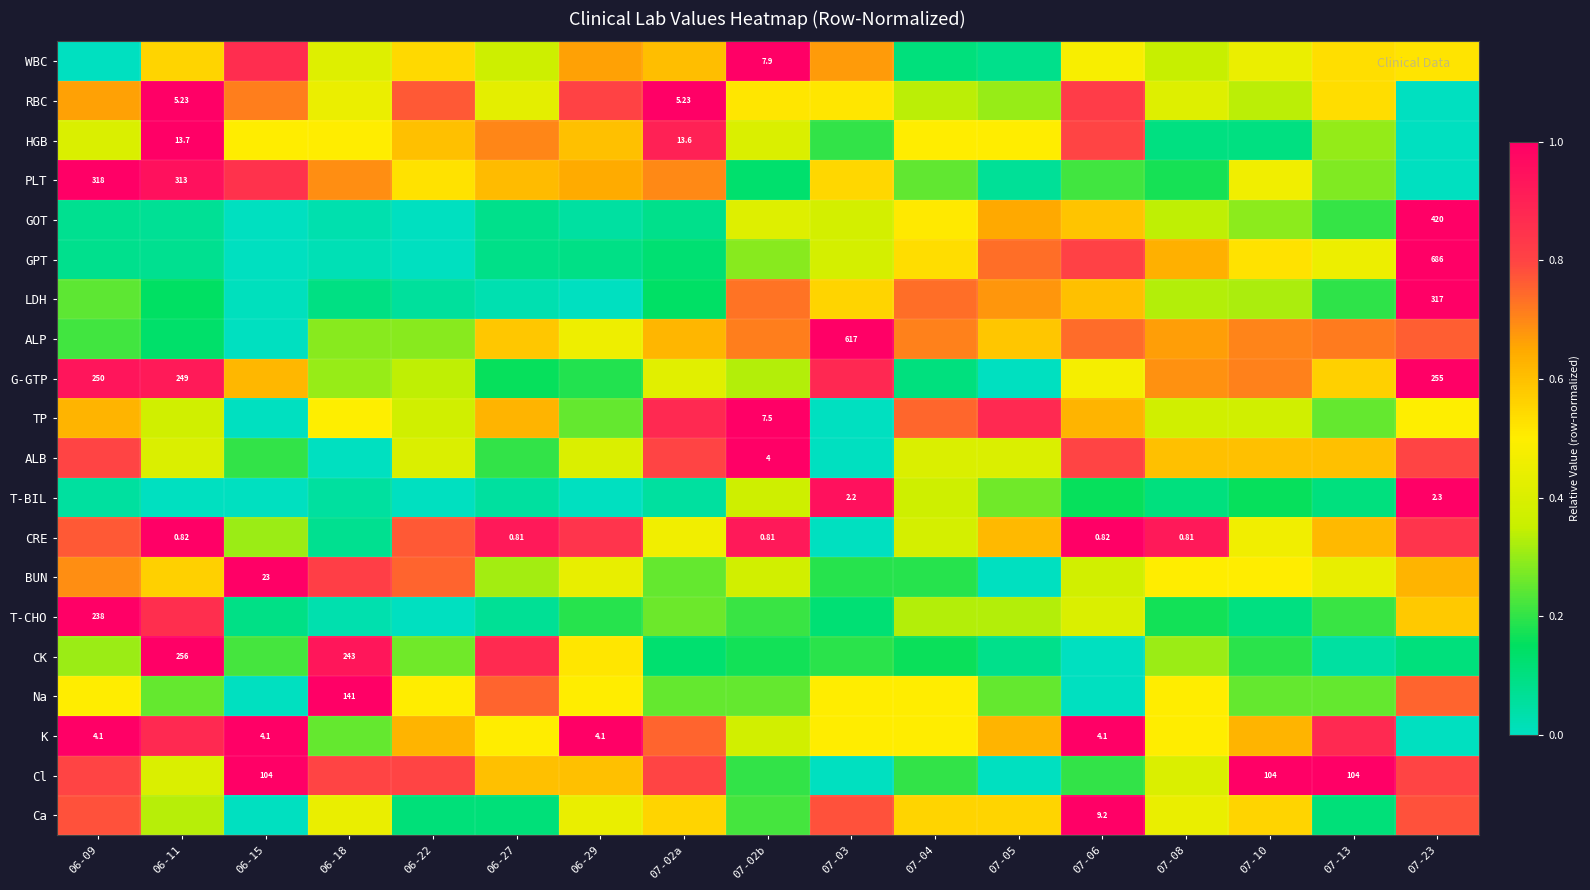

Between 06-29 and 07-03, which series saw the biggest shift?

T-BIL